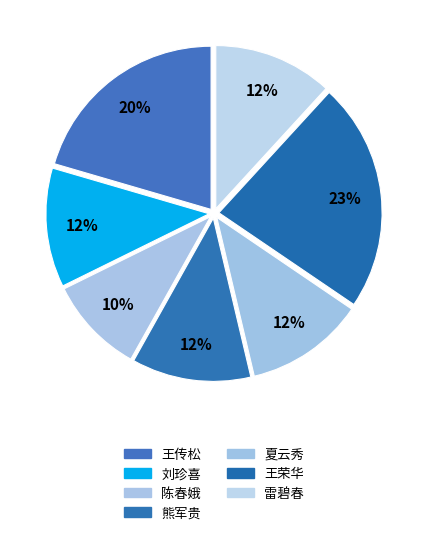

To the nearest percent, what portion does 王传松 represent?

20%